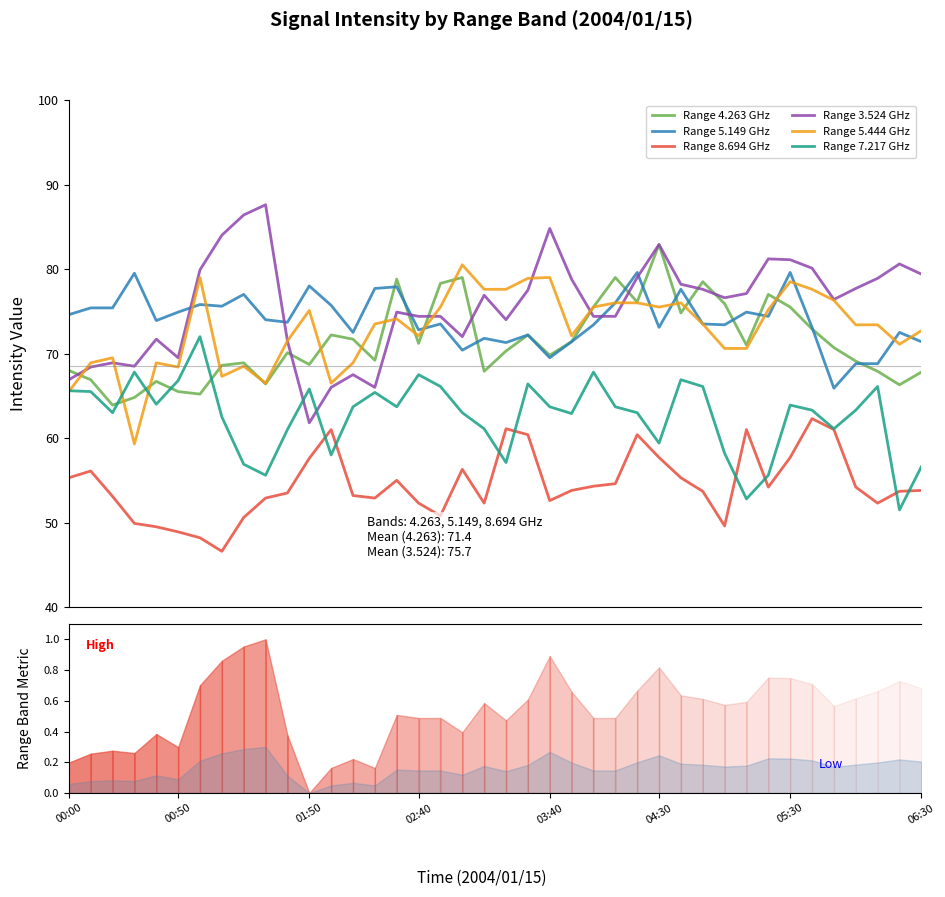

What is the maximum value for Range 7.217 GHz?

72.0